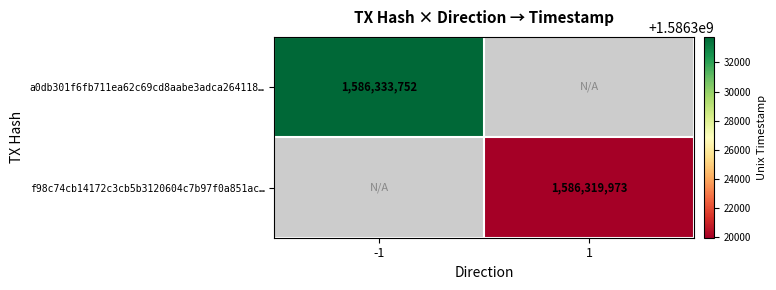

Count the number of categories in the chart.

2